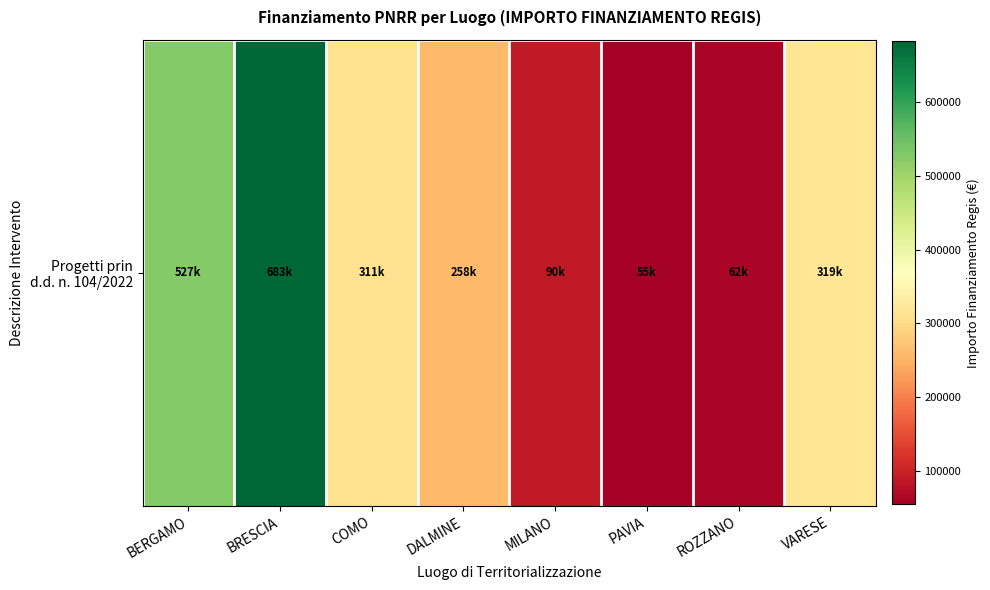

The chart shows a value of 41570.3 at ROZZANO. True or false?

False